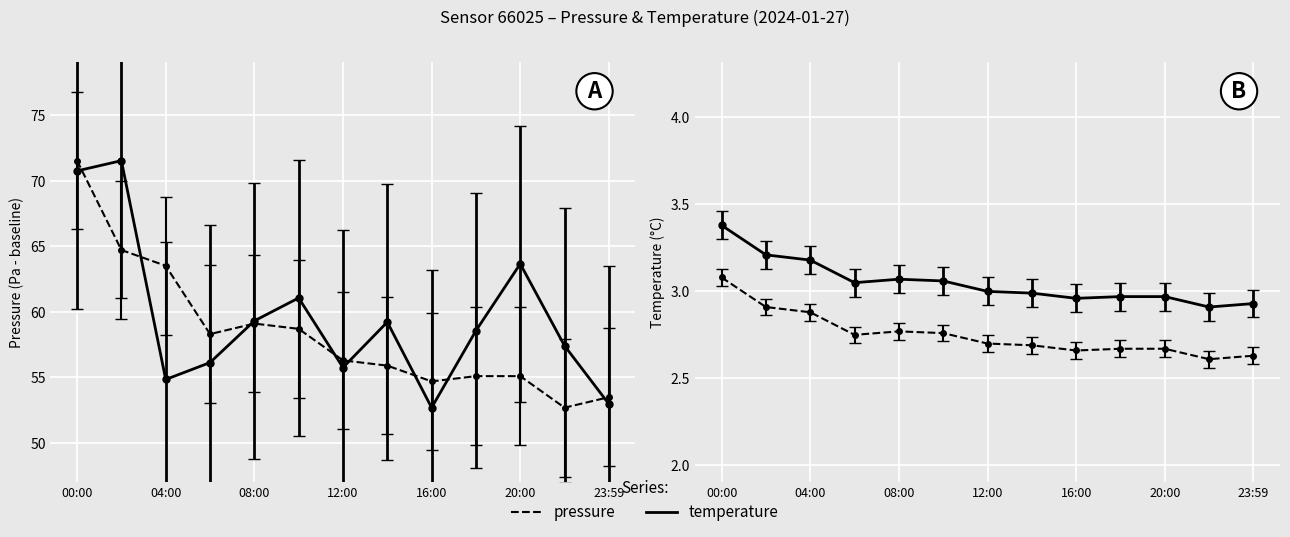

Between 14:00 and 10:00, which is larger?

10:00